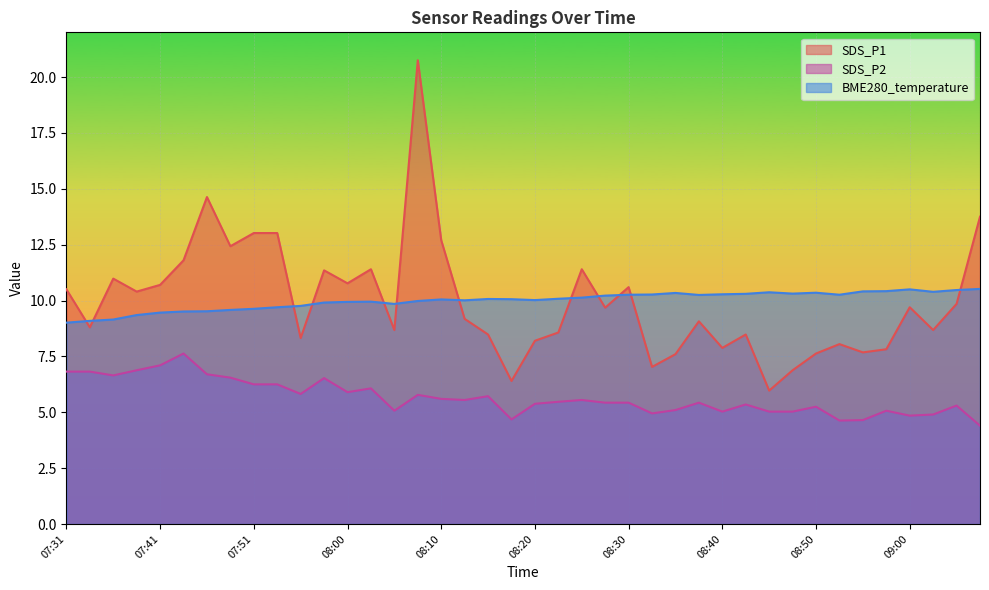

Read the SDS_P2 value at 07:36.

6.7